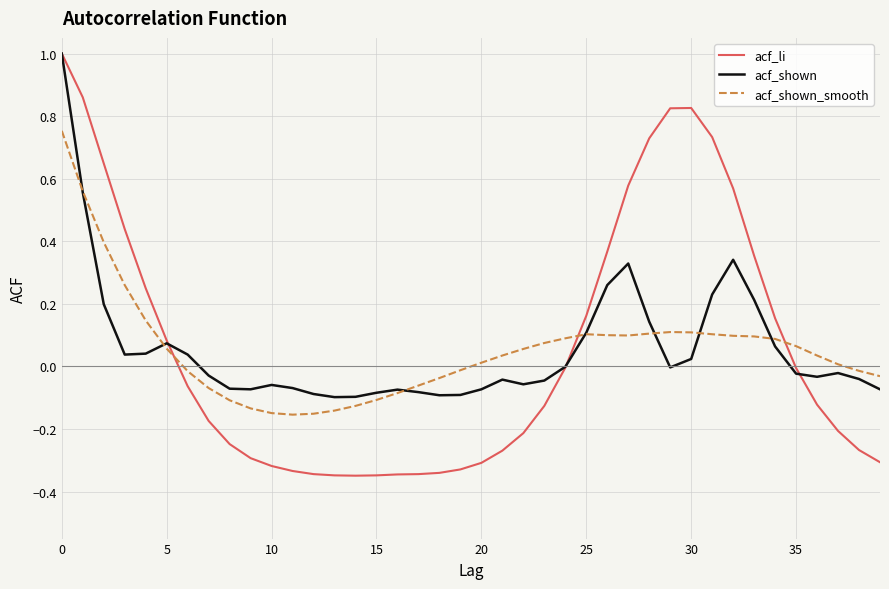

Which series has the widest spread of values?

acf_li